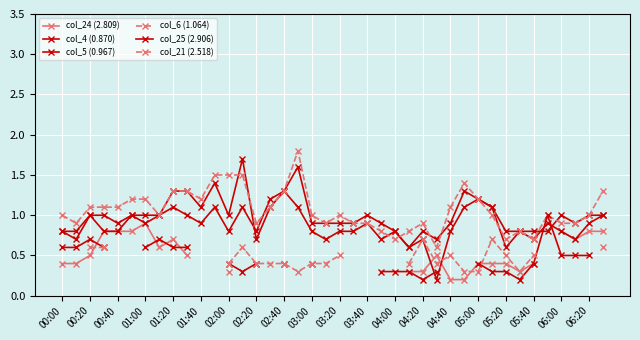

True or false: col_25 (2.906) has more than 2 interior local peaks.

True